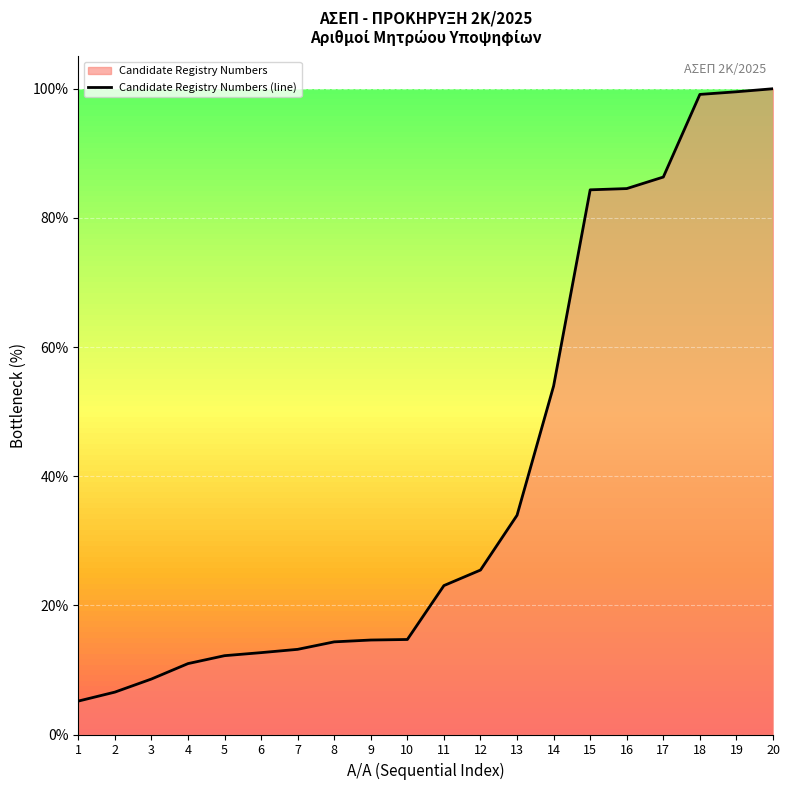

What is the value of the 4th point from the left?

11.0